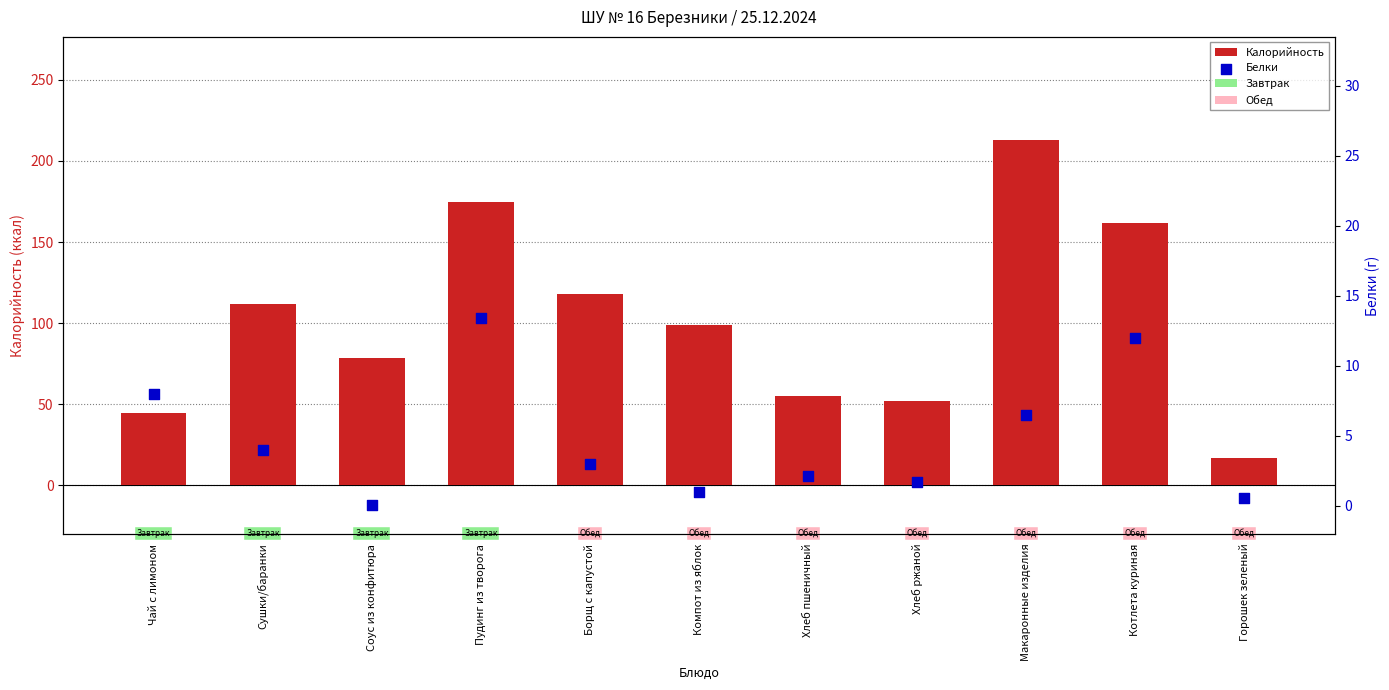

What is the total value across all series at Горошек зеленый?

17.3